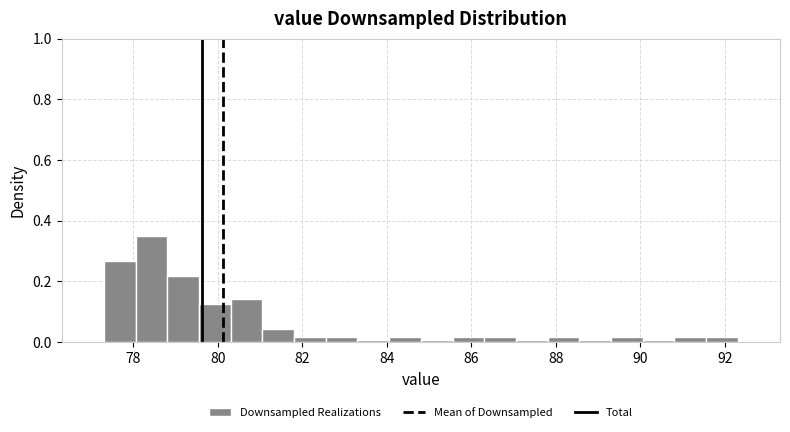

Around what value on the x-axis is the tallest bar? Give the approximate position of its centre, as read against the axis.

78.4